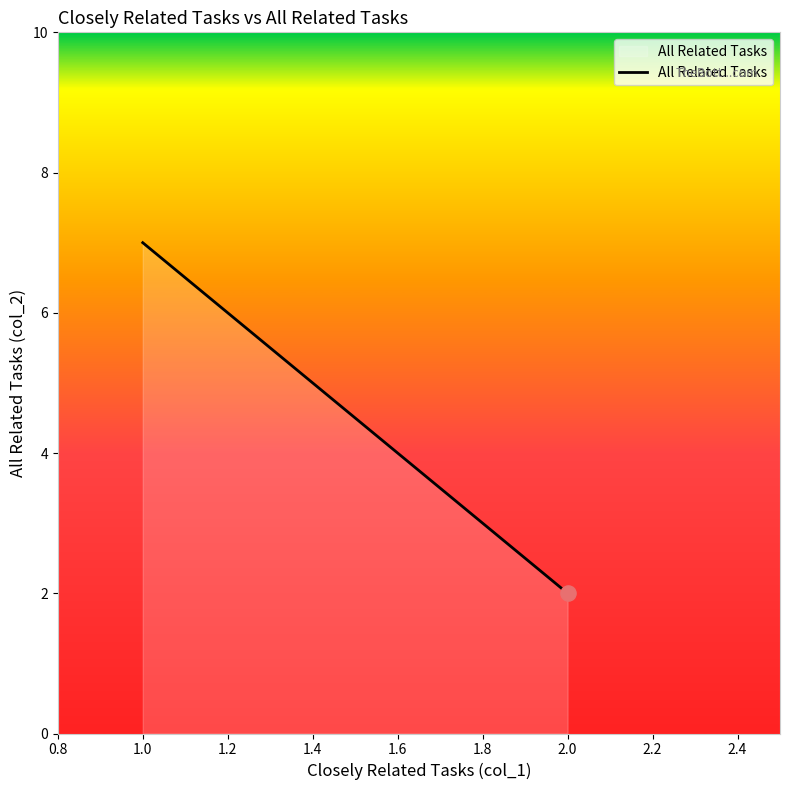

What is the difference between the maximum and minimum values?

5.0